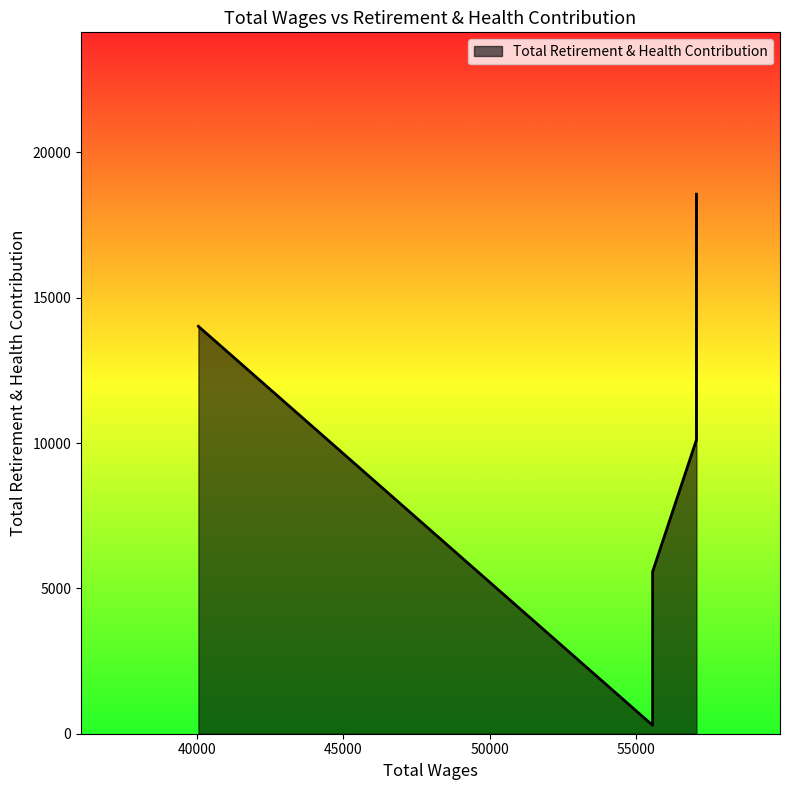

The chart shows a value of 9783 at 55566.0. True or false?

False